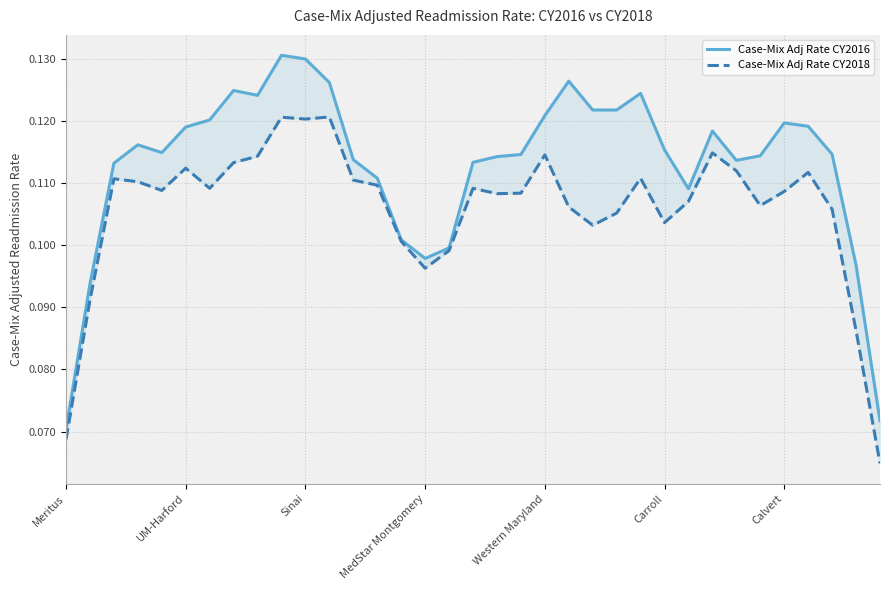

Does the chart have visible grid lines?

Yes